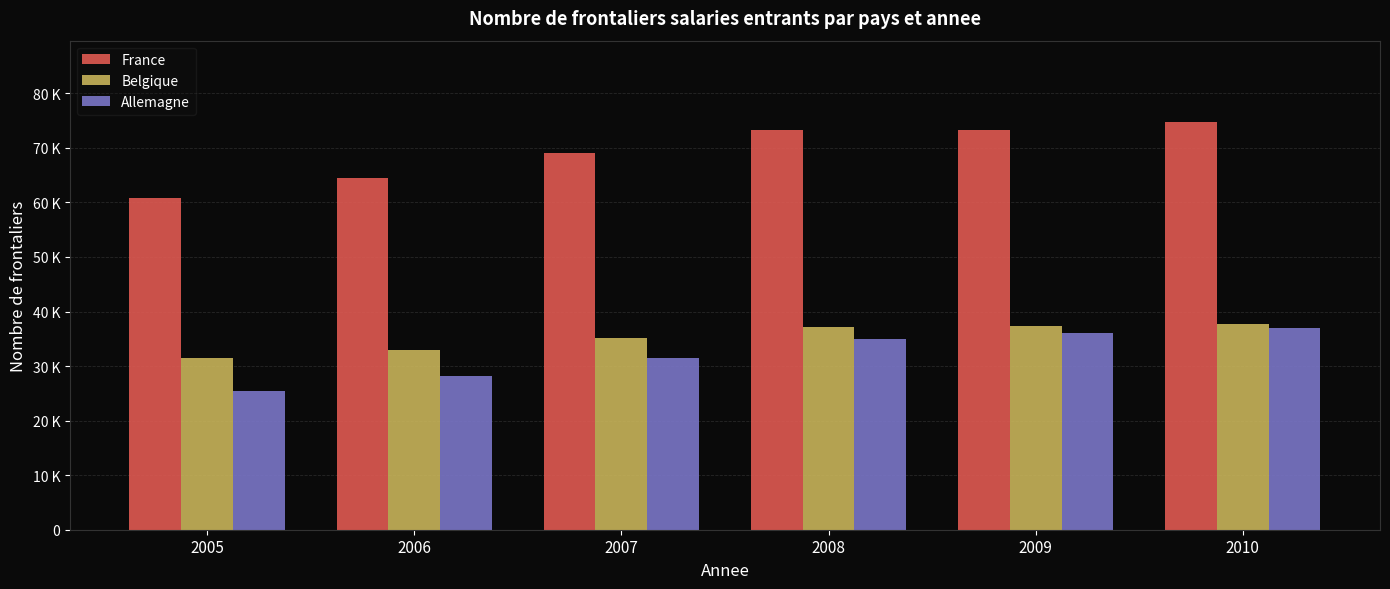

What are all the series names shown in the legend?

France, Belgique, Allemagne